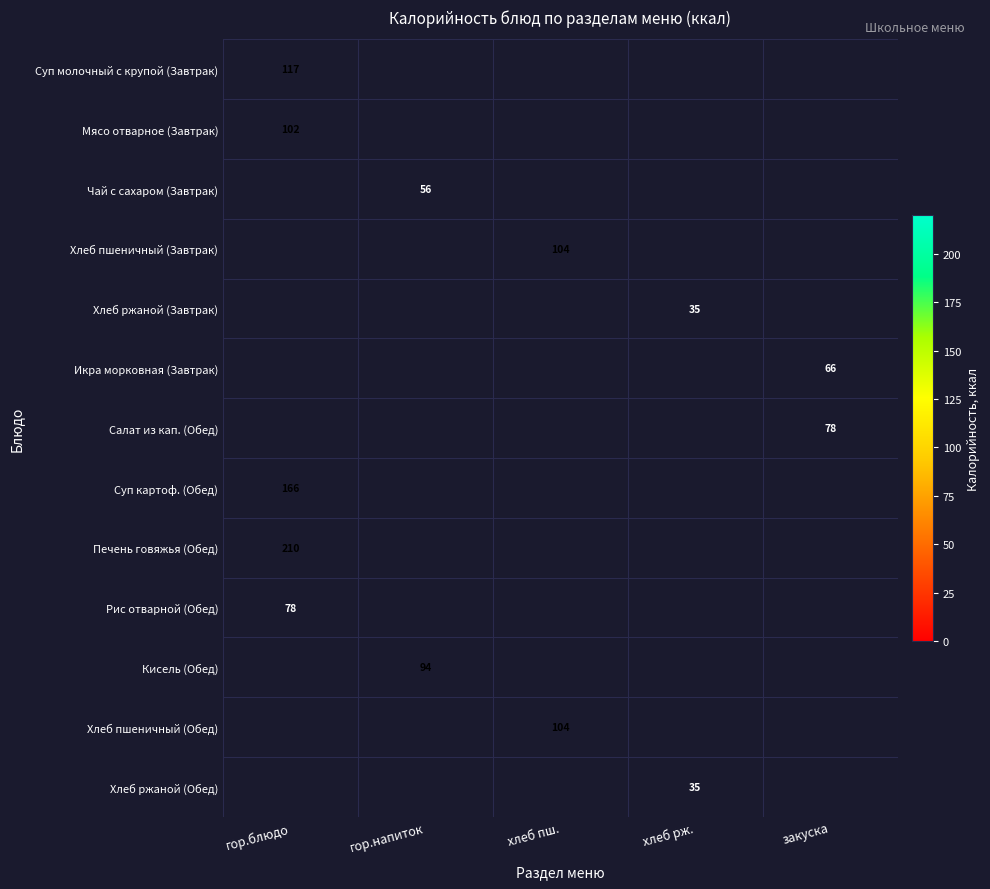

How many categories are shown in the chart?

5